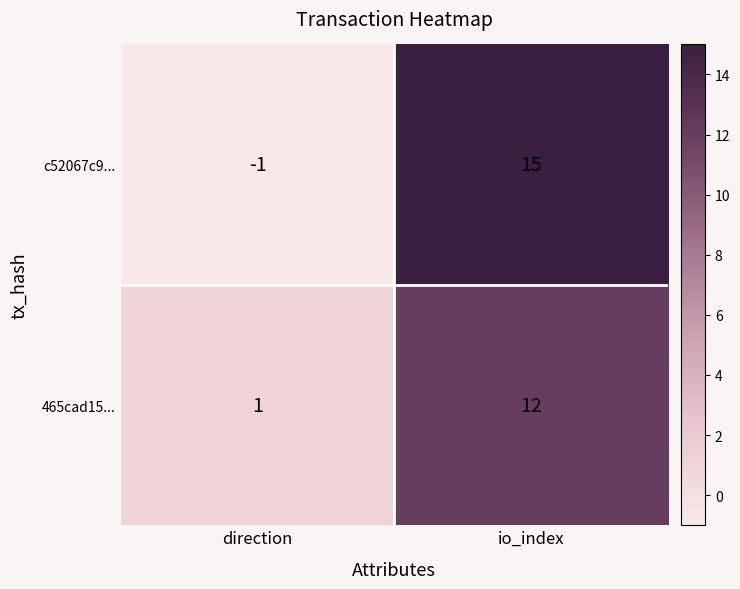

What is the difference between the 465cad15... values at direction and io_index?

11